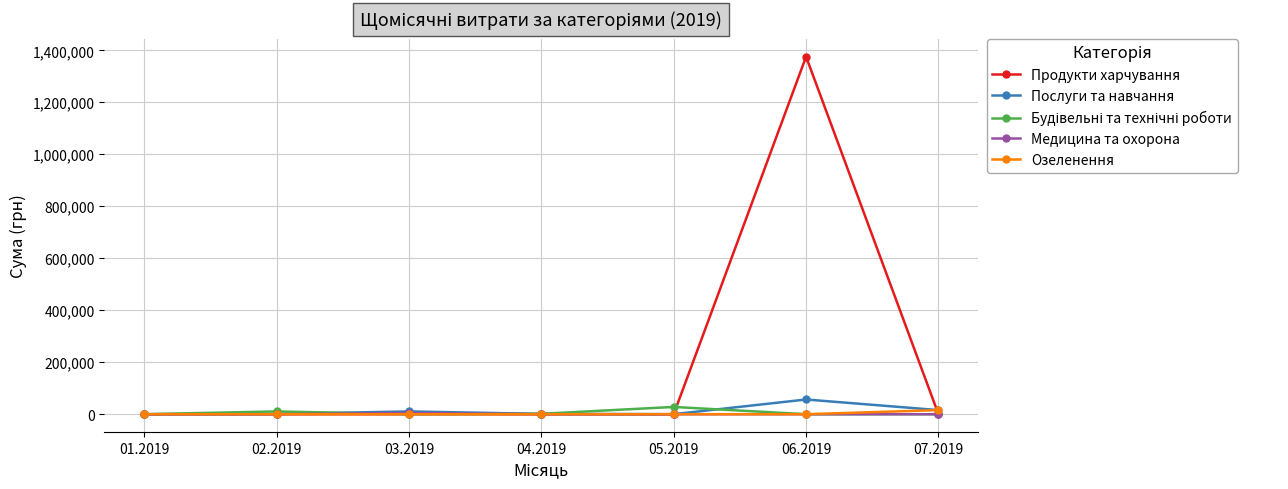

The value of Медицина та охорона at 01.2019 is 0.0. True or false?

True